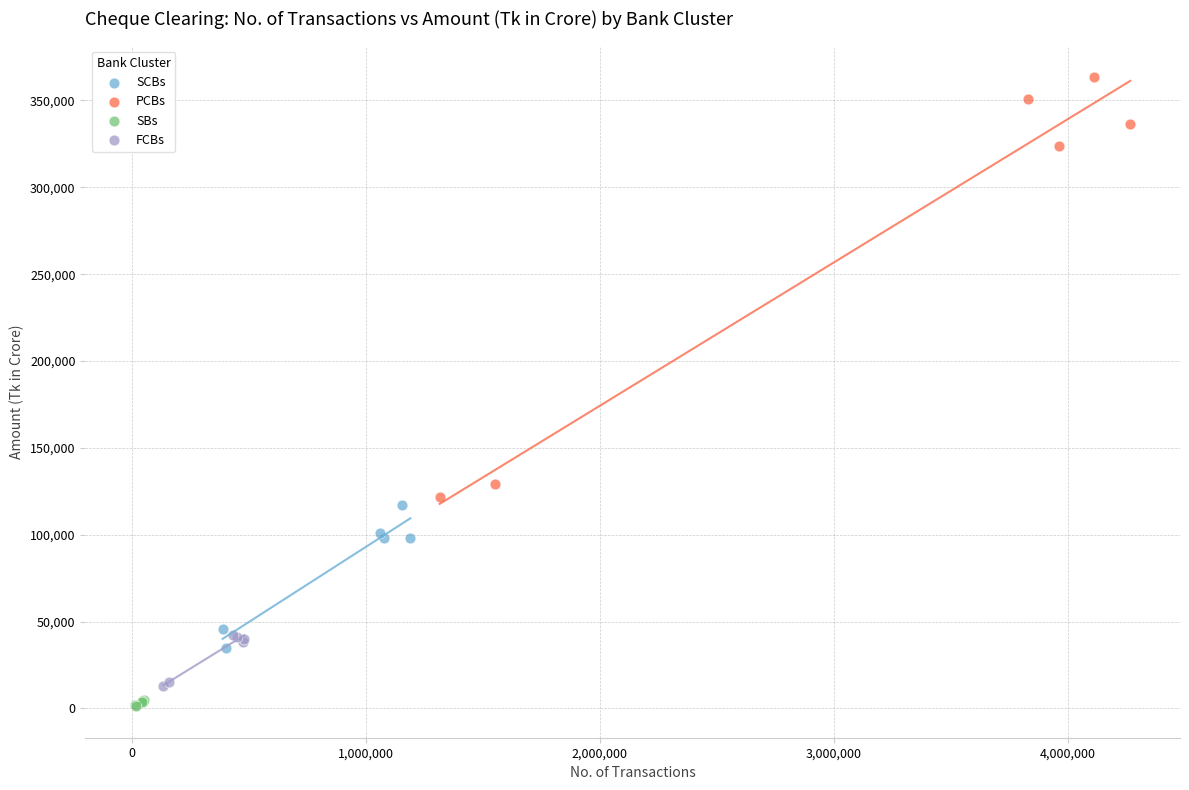

Which series has the largest Y range (max minus min)?

PCBs